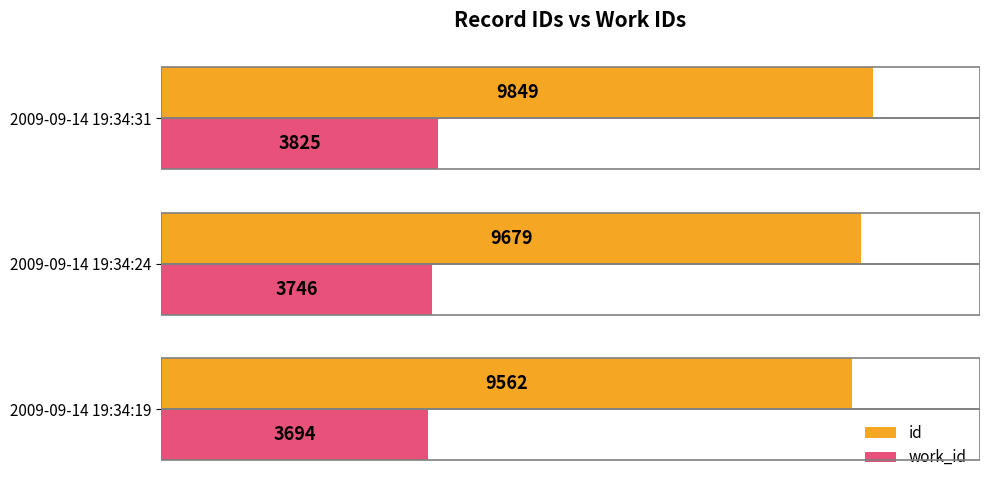

What is the difference between the maximum and minimum values in the work_id series?

131